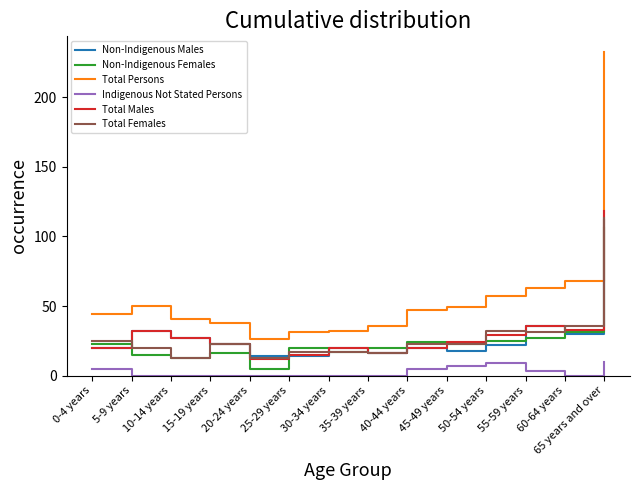

Which series has the largest total across all categories?

Total Persons